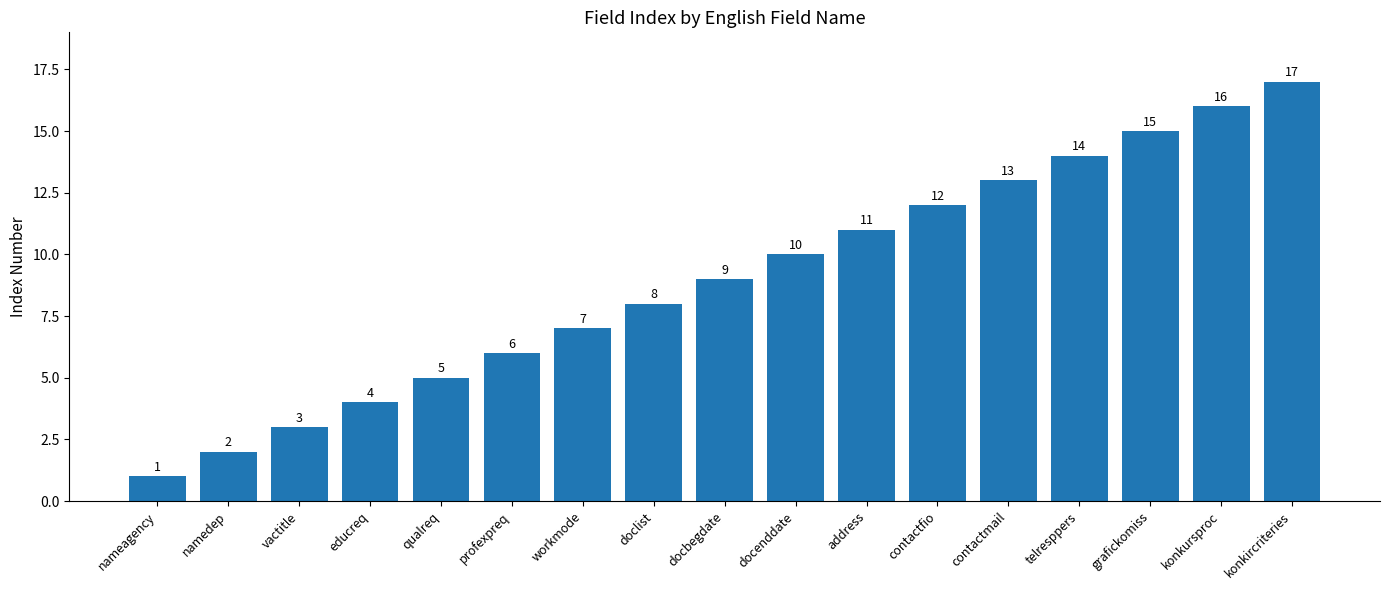

Where is the data nearest to the value 9?

docbegdate